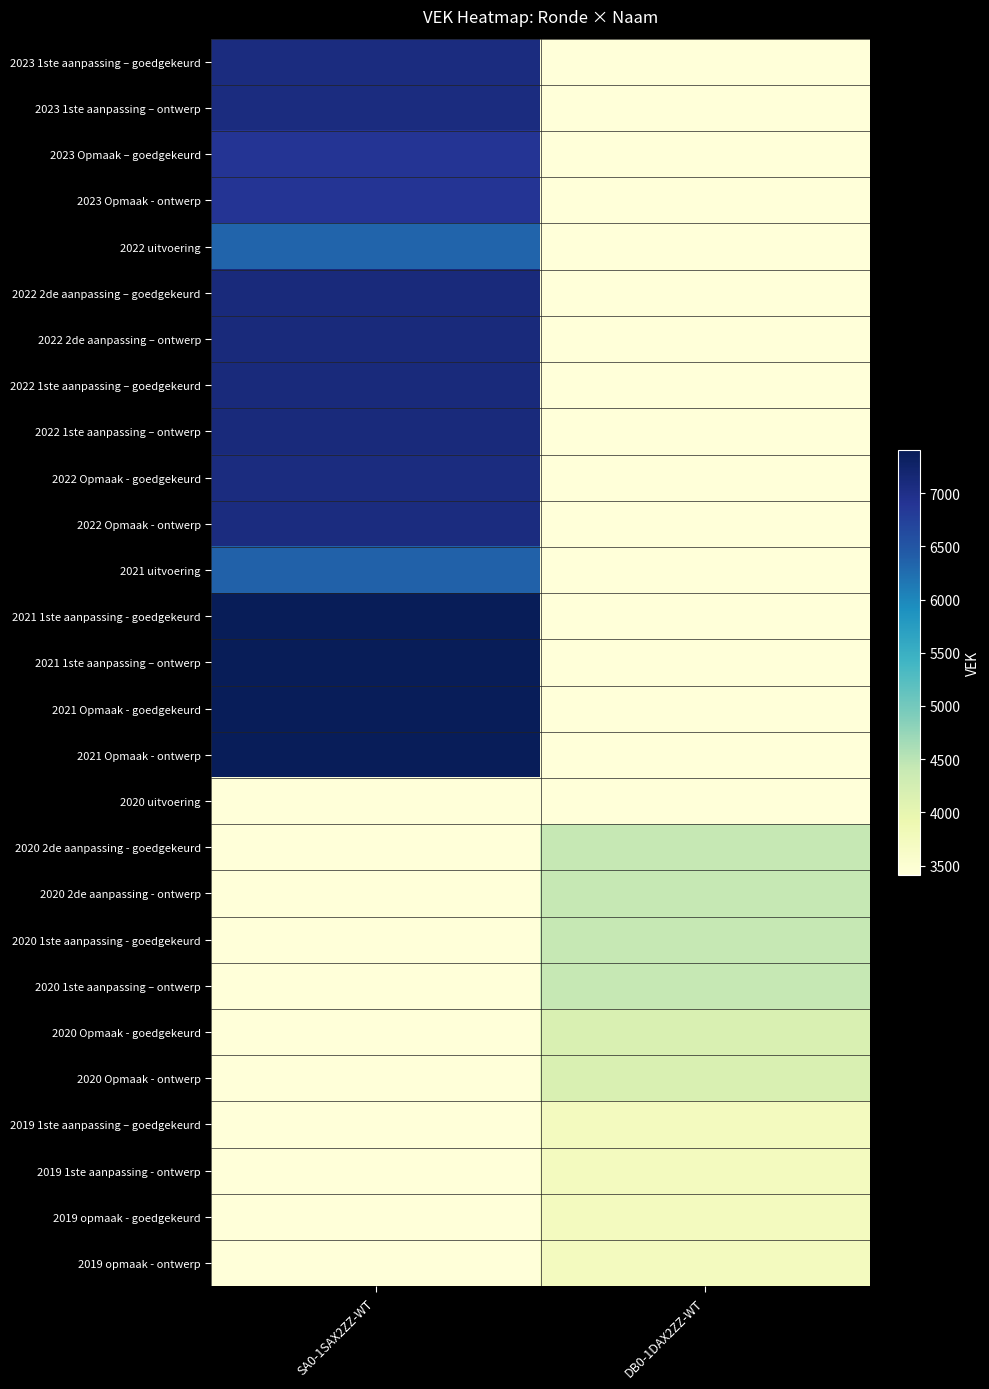

How many series are shown in this chart?

27